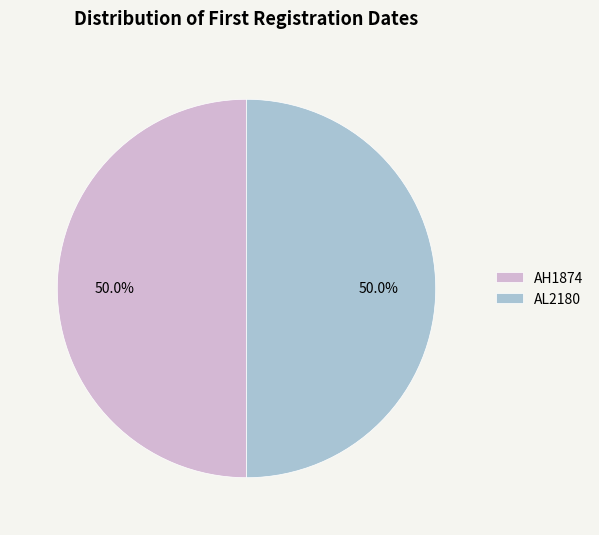

Count the number of slices in the pie.

2